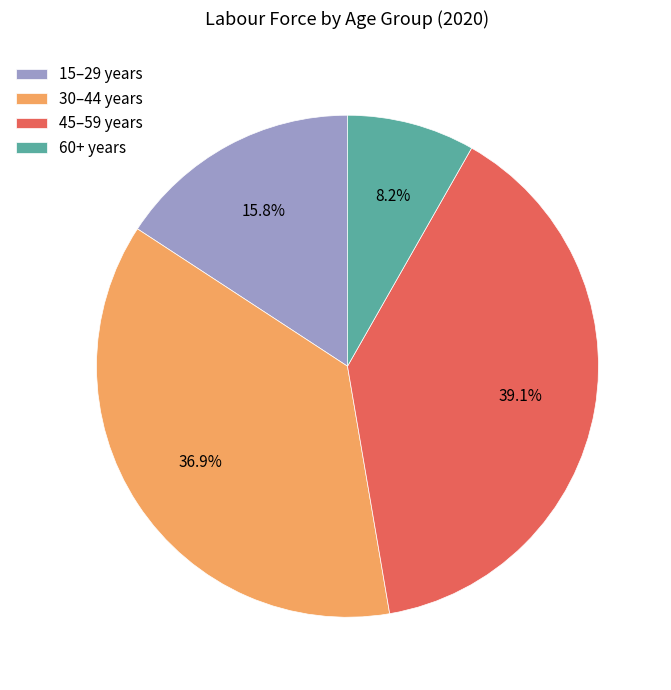

Which slice is the smallest?

60+ years